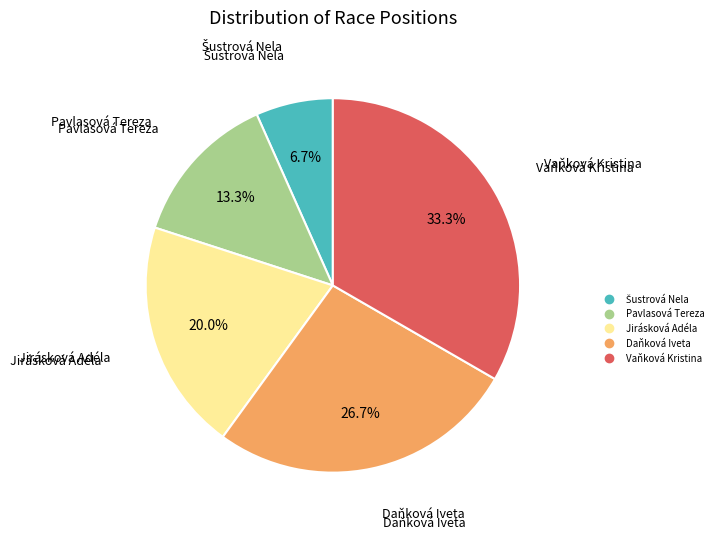

True or false: Pavlasová Tereza accounts for 13% of the total.

True